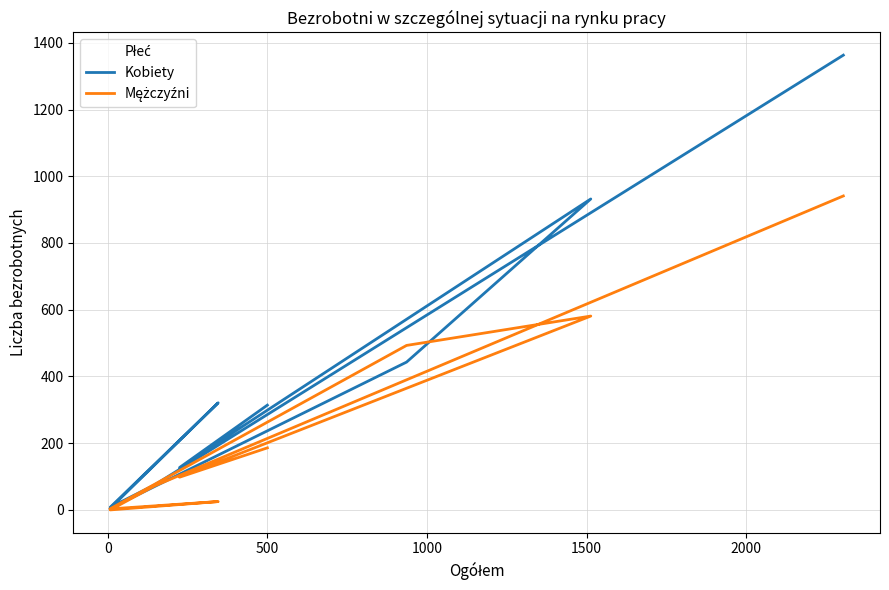

How many interior local peaks does the Kobiety series have?

2